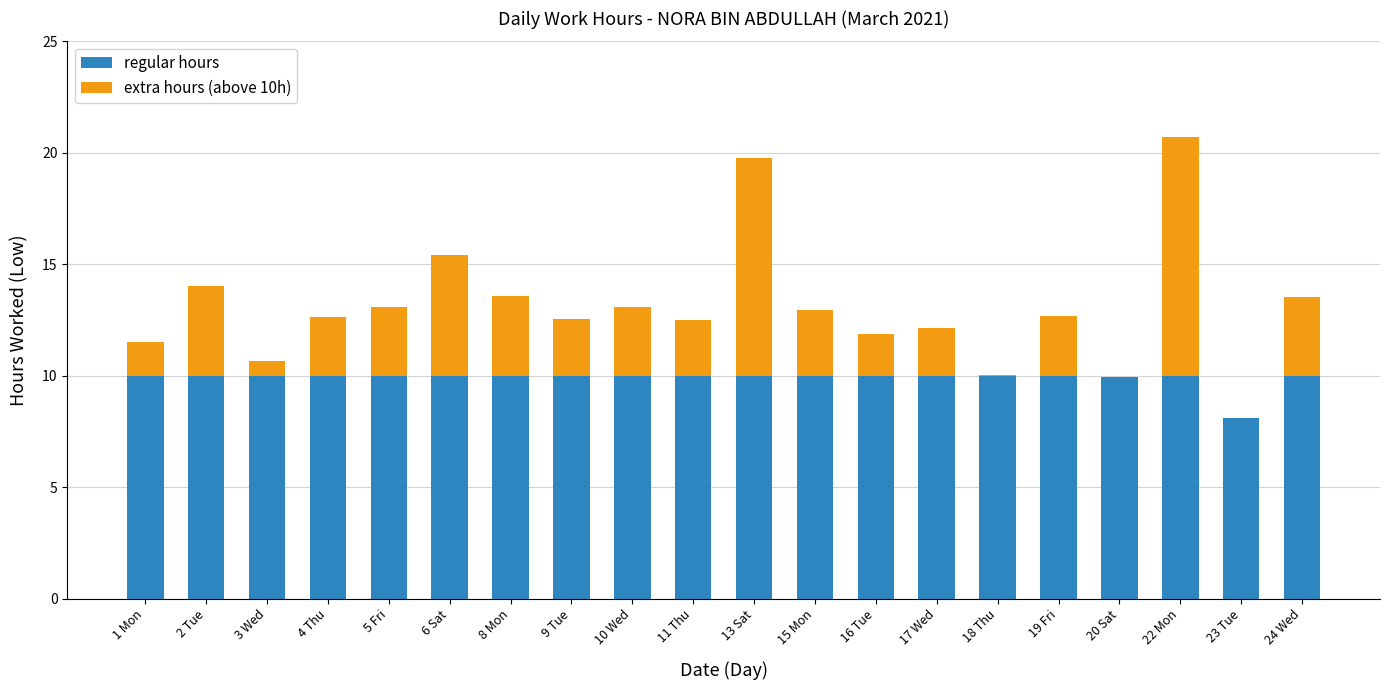

The value of regular hours at 3 Wed is 10.0. True or false?

True